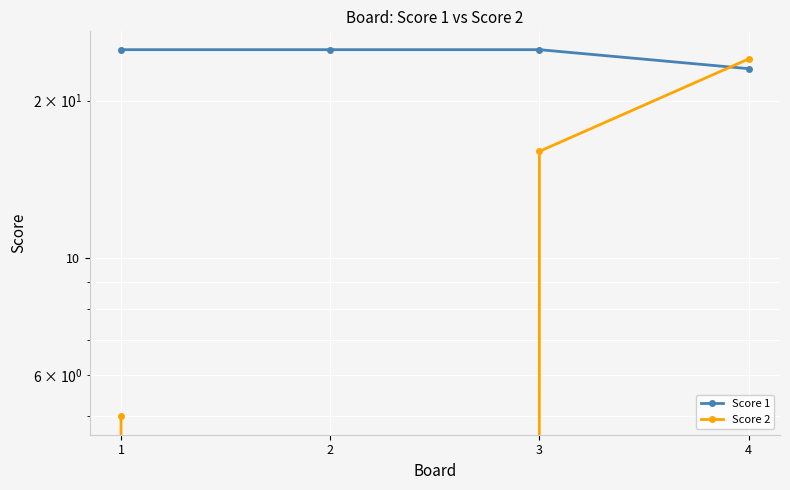

List the labels in order of Score 1 value, largest first.

1, 2, 3, 4